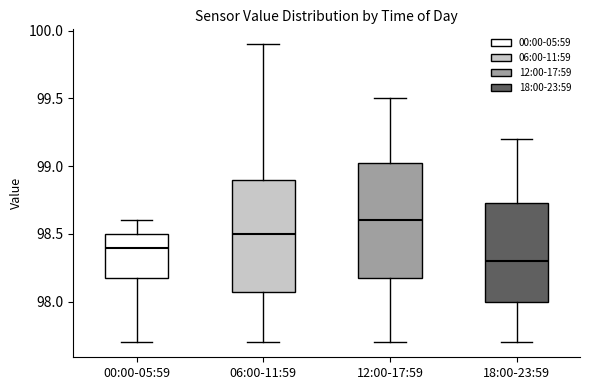

Reading left to right, read every box against the y-axis: the position of its median line, the range the box covers, and the ends of its whiskers. The values are not printed on the chart, so give them approximately, as read against the axis.

00:00-05:59: median 98.40, box 98.20 to 98.50, whiskers 97.70 to 98.60
06:00-11:59: median 98.50, box 98.10 to 98.90, whiskers 97.70 to 99.90
12:00-17:59: median 98.60, box 98.20 to 99.05, whiskers 97.70 to 99.50
18:00-23:59: median 98.30, box 98.00 to 98.75, whiskers 97.70 to 99.20